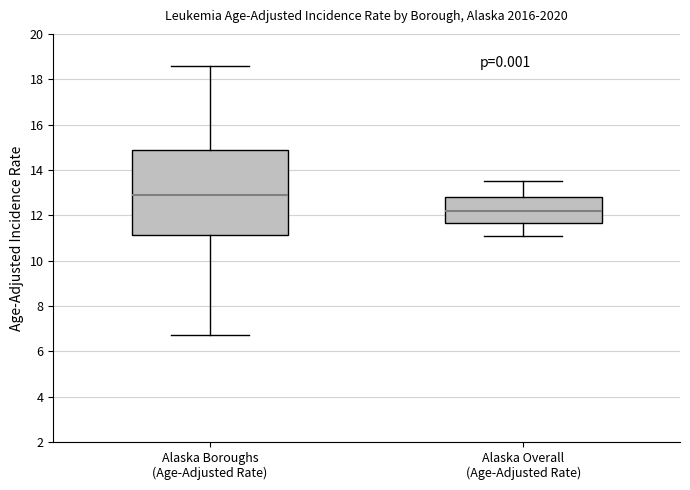

Reading left to right, read every box against the y-axis: the position of its median line, the range the box covers, and the ends of its whiskers. The values are not printed on the chart, so give them approximately, as read against the axis.

Alaska Boroughs (Age-Adjusted Rate): median 13.0, box 11.2 to 14.8, whiskers 6.8 to 18.6
Alaska Overall (Age-Adjusted Rate): median 12.2, box 11.6 to 12.8, whiskers 11.2 to 13.6